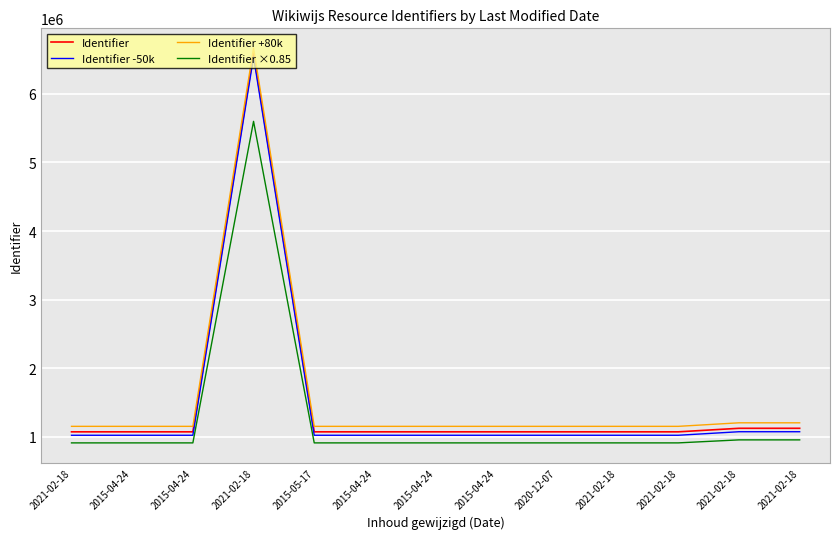

Does the chart have visible grid lines?

Yes